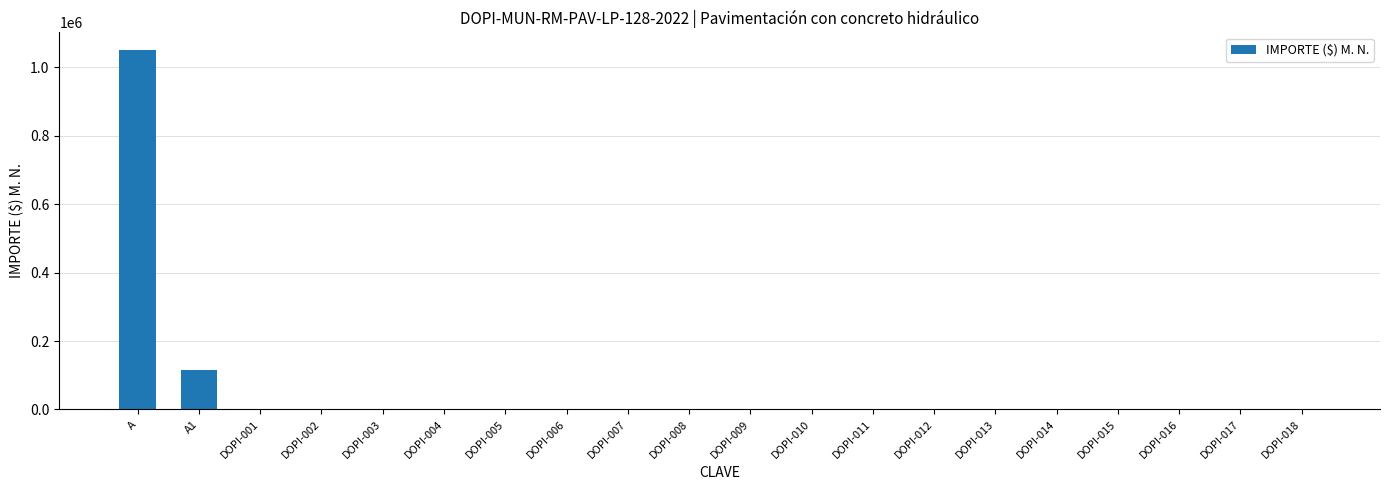

Where is the data nearest to the value 524718?

A1